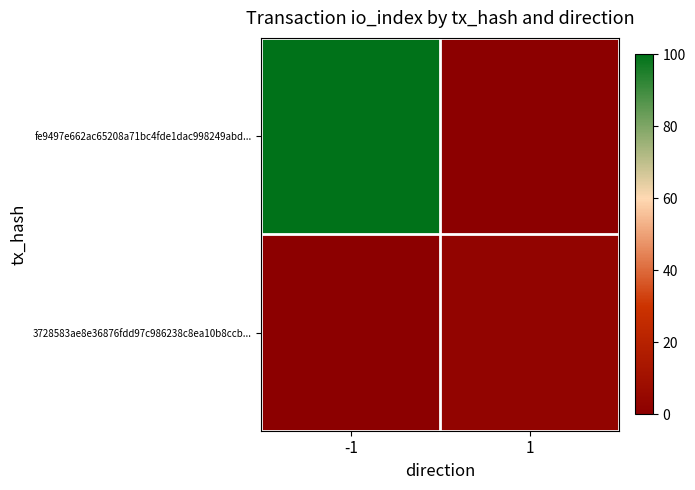

Reading right to left, what are all the values shown in this chart?

fe9497e662ac65208a71bc4fde1dac998249abd...: 1=0	-1=100
3728583ae8e36876fdd97c986238c8ea10b8ccb...: 1=3	-1=0